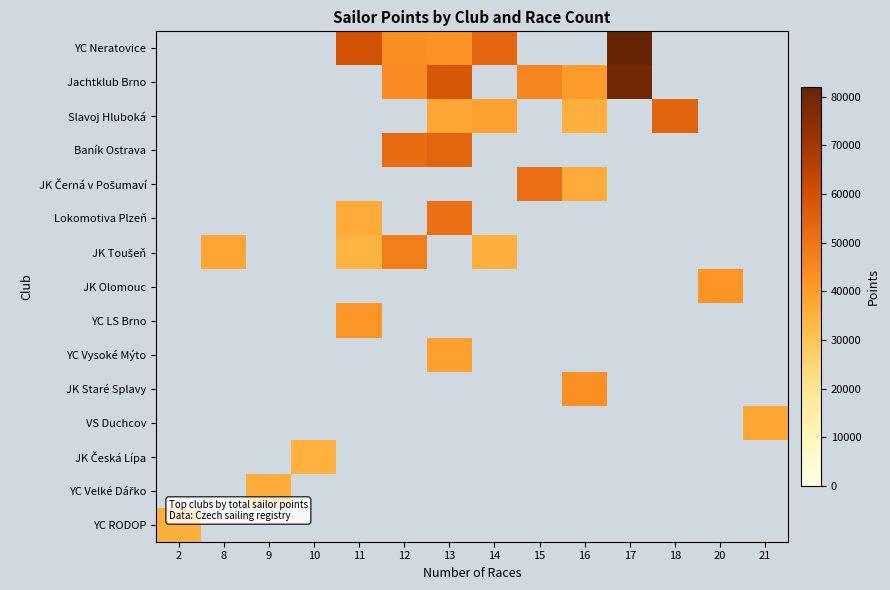

How many positive values does the JK Staré Splavy series have?

1